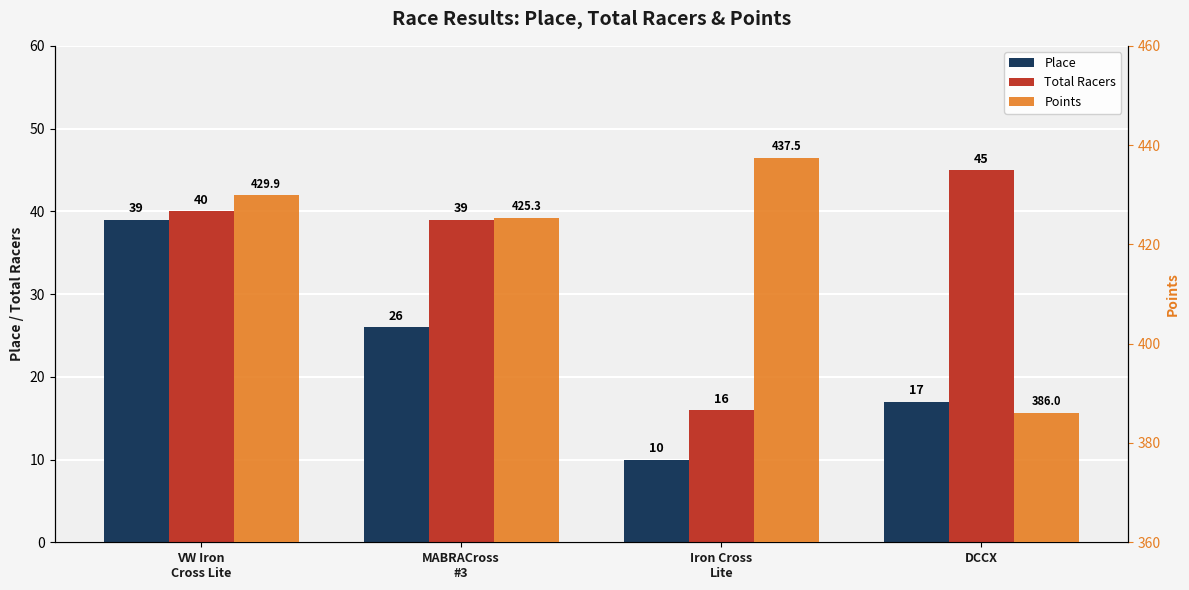

How many bars are there in total?

12